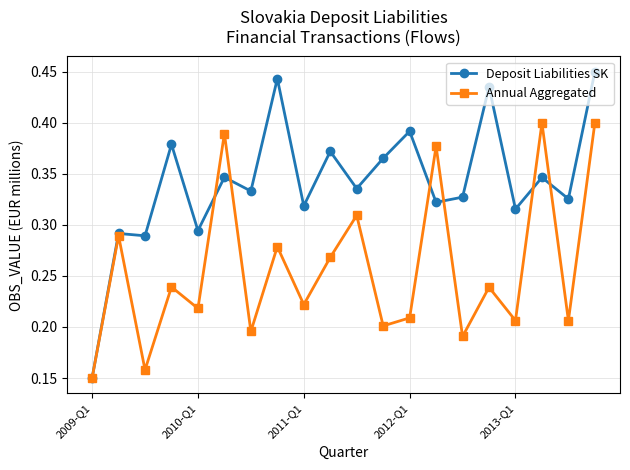

True or false: Annual Aggregated and Deposit Liabilities SK cross at least once.

True